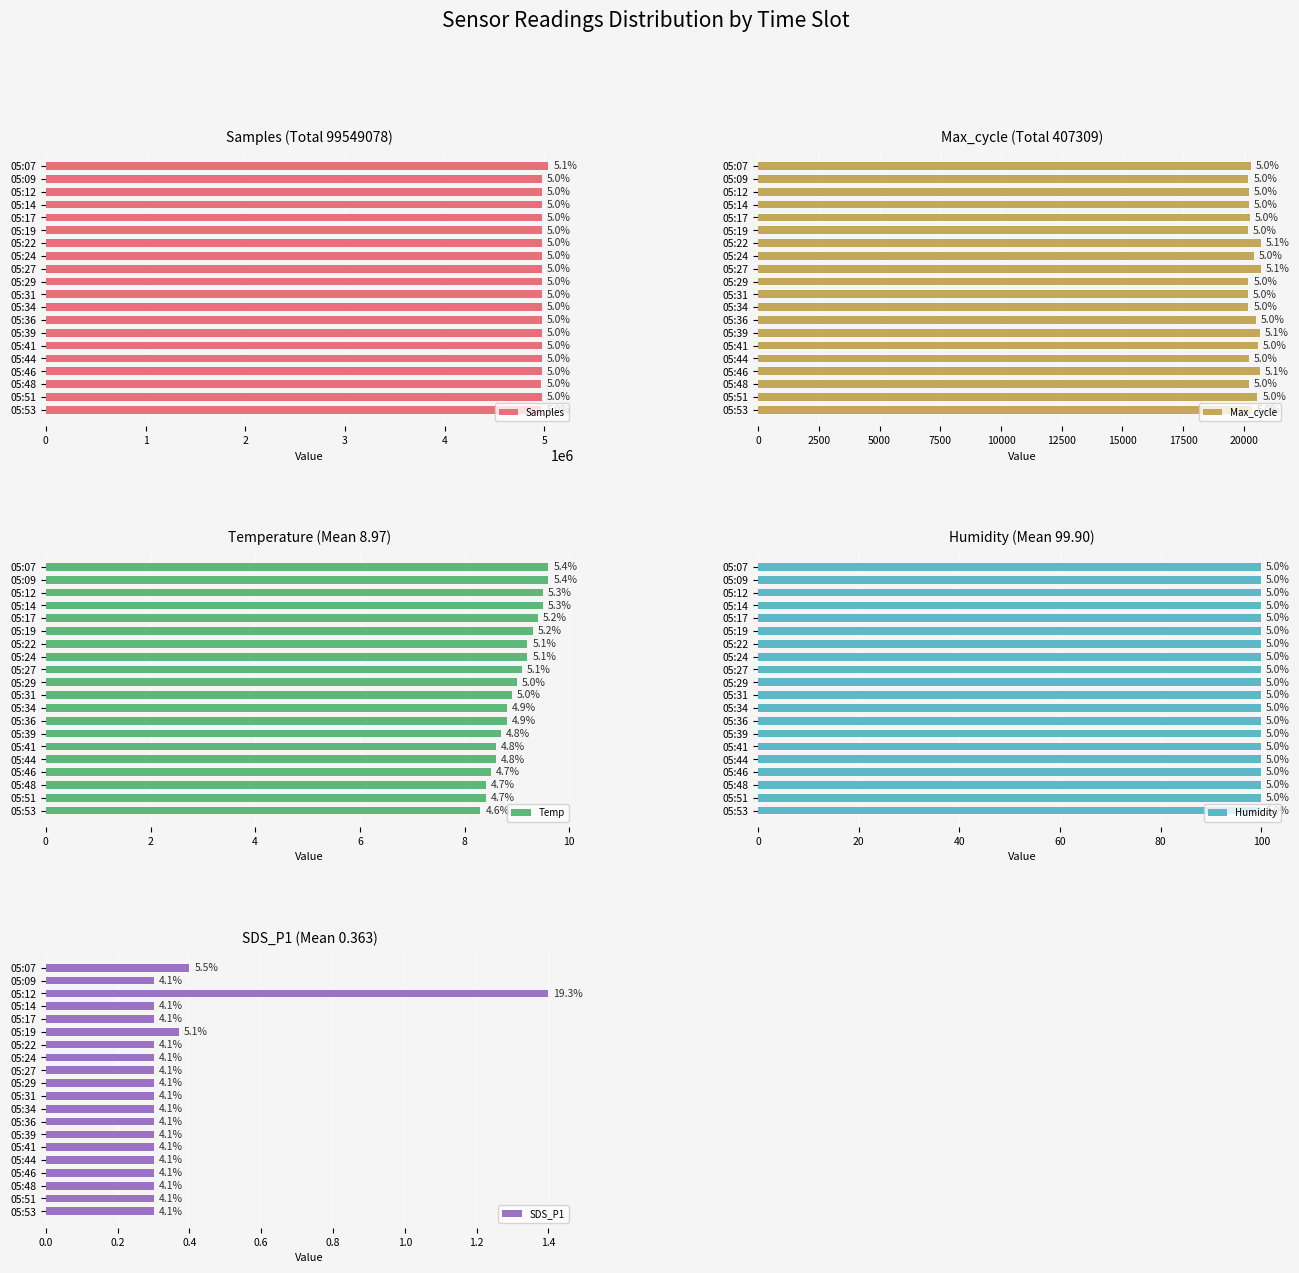

What is the total value across all series at 0?

5061456.6